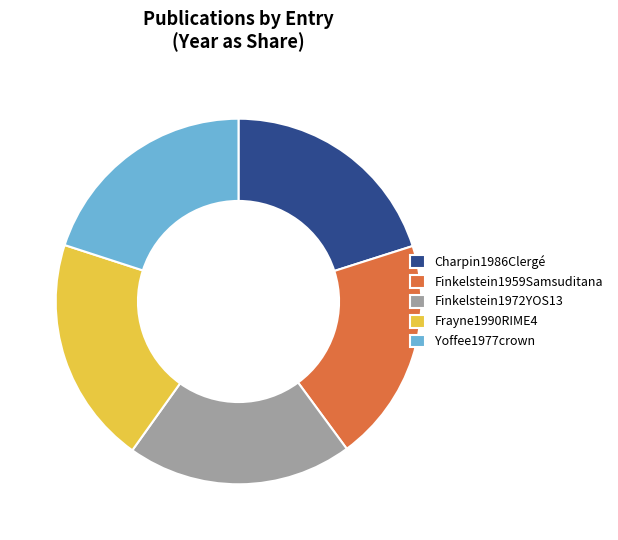

Does Frayne1990RIME4 account for over 50% of the chart?

No